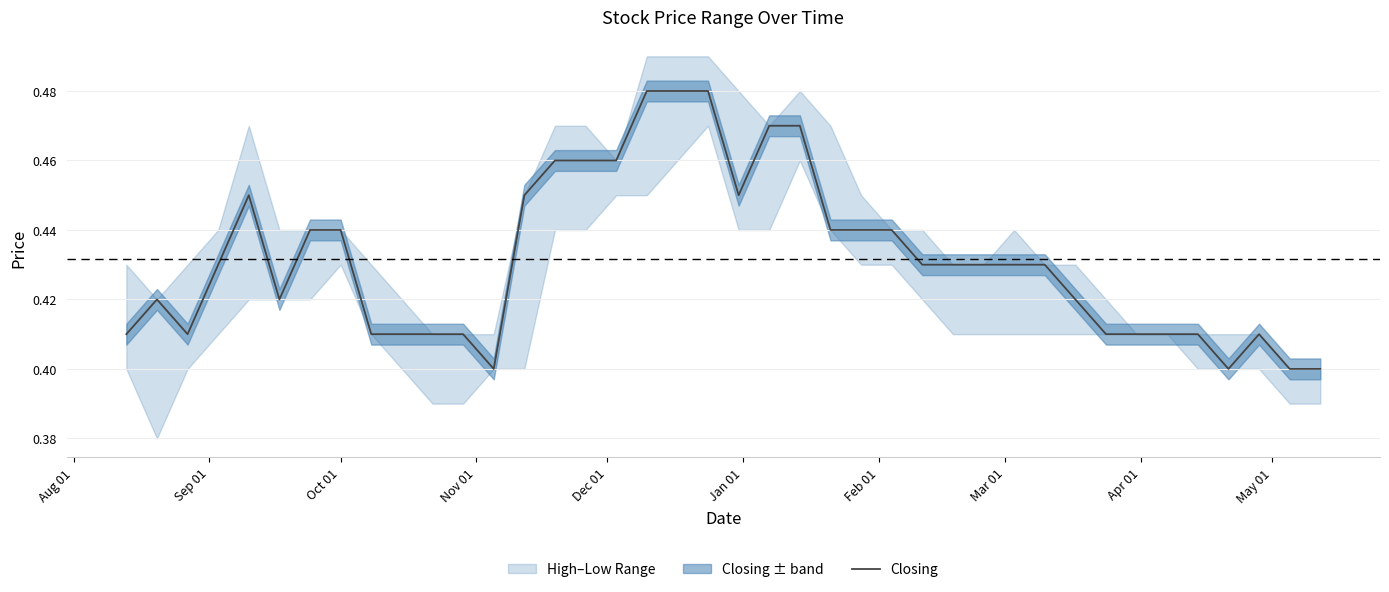

What is the label of the 35th point from the right?

Jan 01